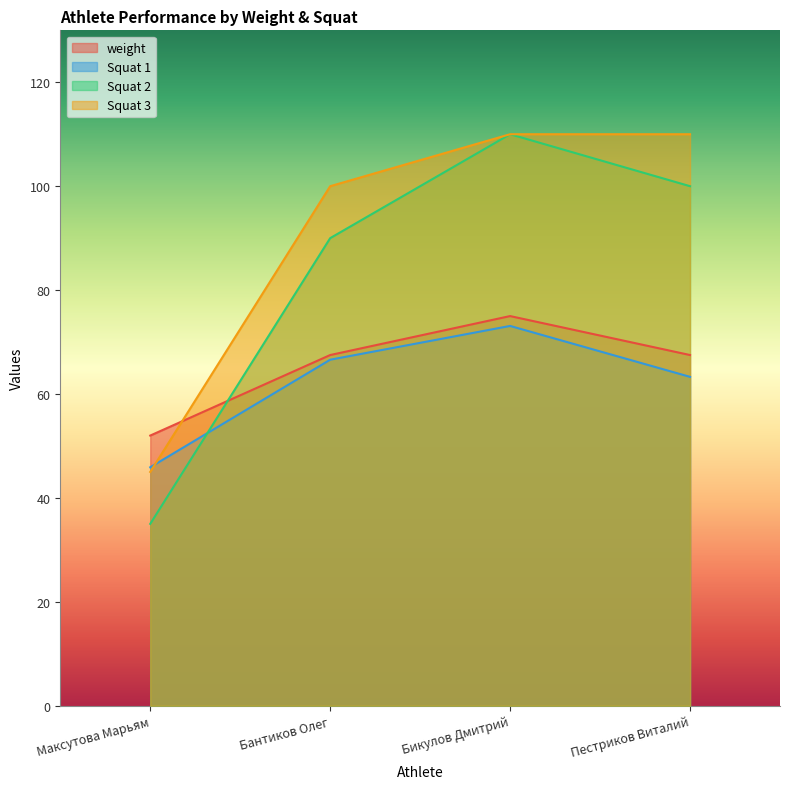

Reading right to left, transcribe all the data shown in this chart.

weight: Пестриков Виталий=67.5	Бикулов Дмитрий=75.0	Бантиков Олег=67.5	Максутова Марьям=52.0
Squat 1: Пестриков Виталий=63.3	Бикулов Дмитрий=73.1	Бантиков Олег=66.6	Максутова Марьям=45.9
Squat 2: Пестриков Виталий=100.0	Бикулов Дмитрий=110.0	Бантиков Олег=90.0	Максутова Марьям=35.0
Squat 3: Пестриков Виталий=110.0	Бикулов Дмитрий=110.0	Бантиков Олег=100.0	Максутова Марьям=45.0